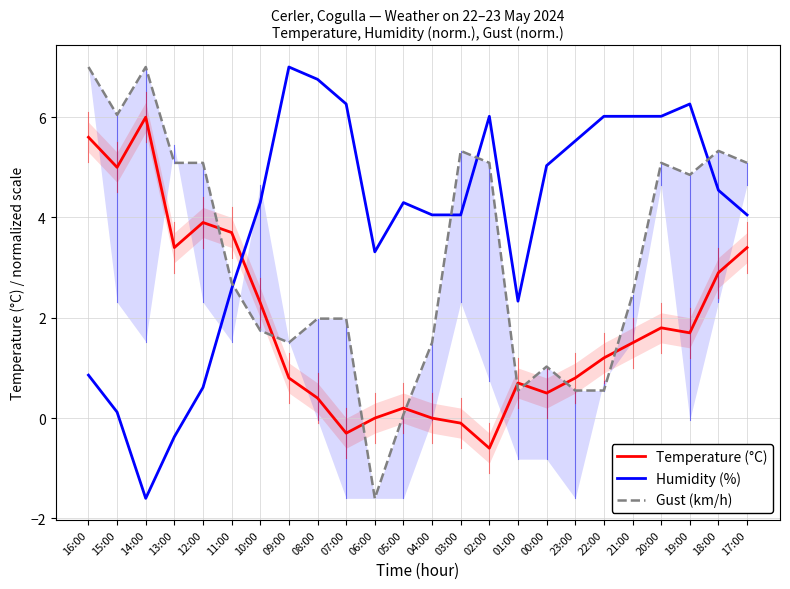

Which category has the highest value across all series?

09:00